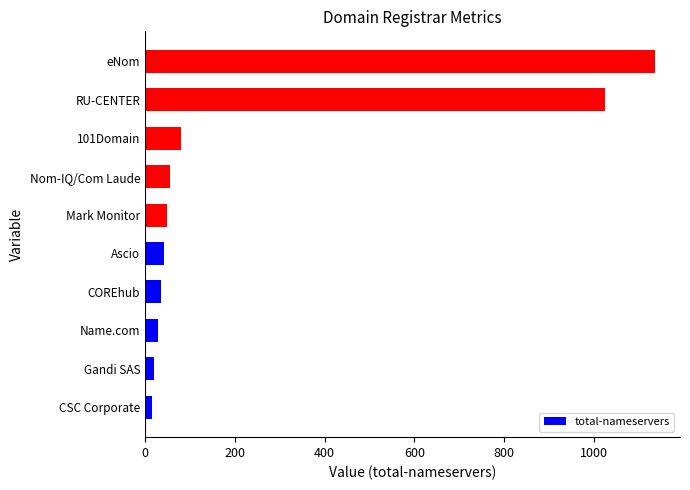

Reading bottom to top, what are all the values shown in this chart?

15	21	29	35	42	49	56	80	1025	1135